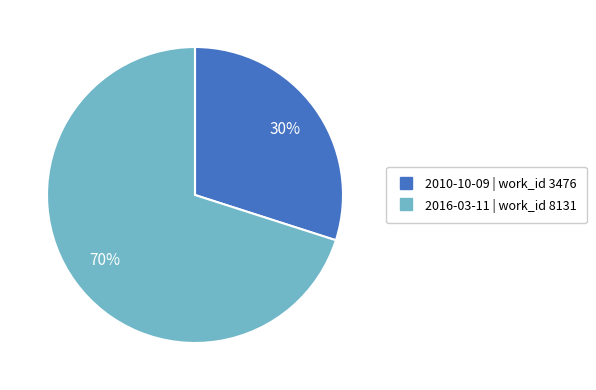

What is the smallest slice in the pie chart?

2010-10-09